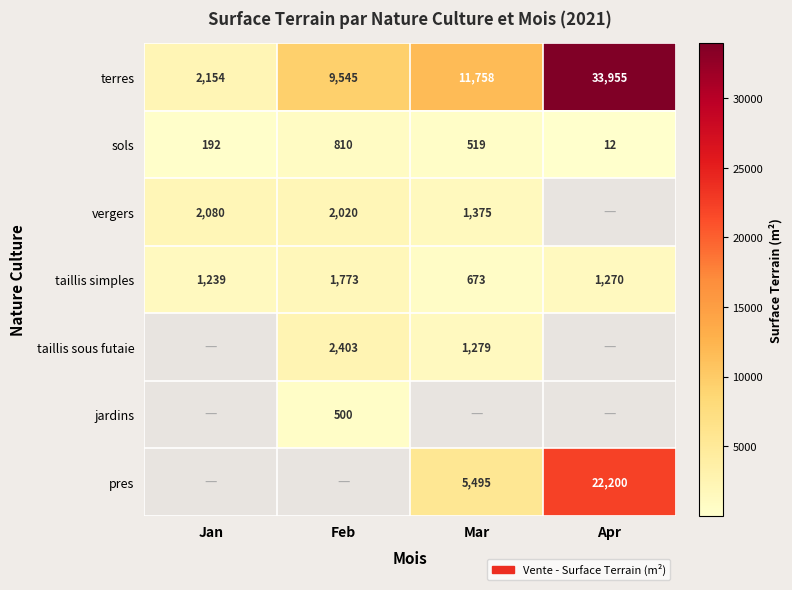

The sols series shows 257 at Jan. True or false?

False